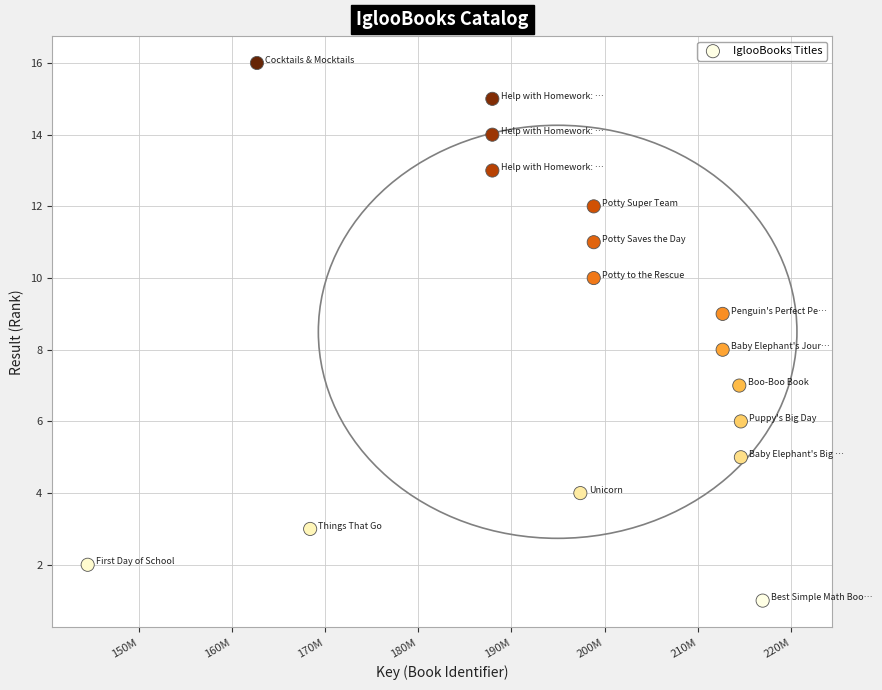

What is the range of Y values (max minus min)?

15